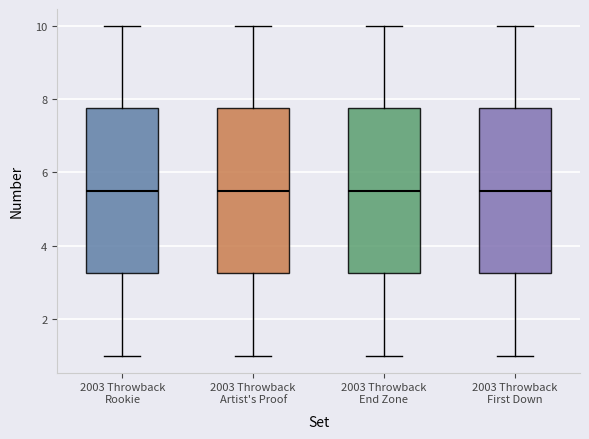

Reading left to right, transcribe this box plot: for each box, give where its median line is, the range the box spans, and where its two whiskers end, as read against the y-axis. The values are not printed on the chart, so give them approximately, as read against the axis.

2003 Throwback Rookie: median 5.6, box 3.2 to 7.8, whiskers 1.0 to 10.0
2003 Throwback Artist's Proof: median 5.6, box 3.2 to 7.8, whiskers 1.0 to 10.0
2003 Throwback End Zone: median 5.6, box 3.2 to 7.8, whiskers 1.0 to 10.0
2003 Throwback First Down: median 5.6, box 3.2 to 7.8, whiskers 1.0 to 10.0